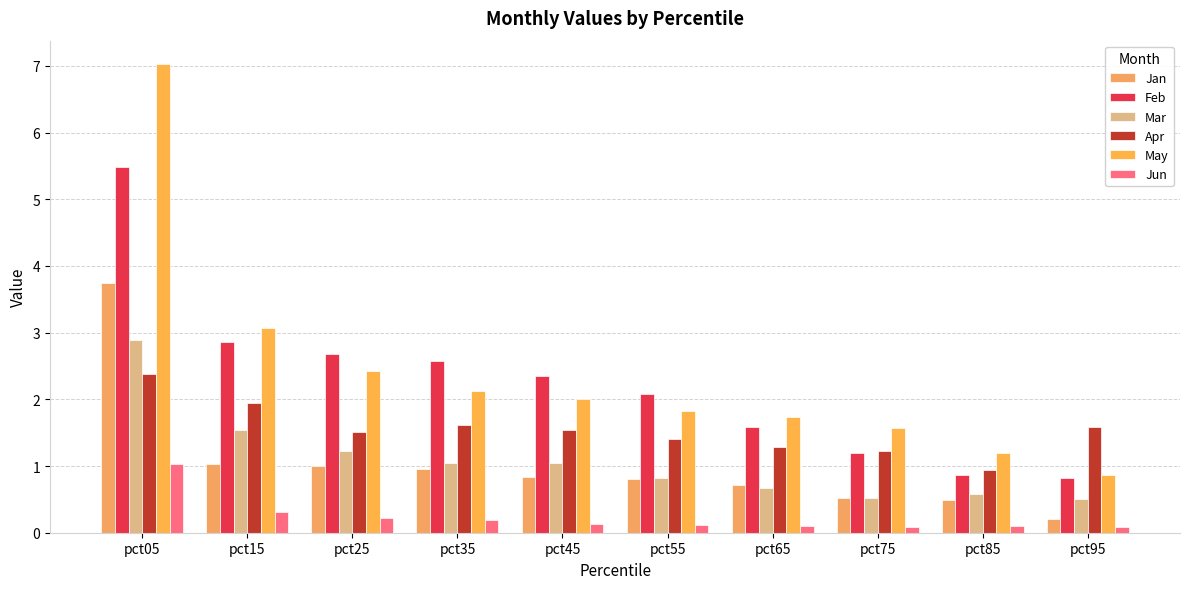

Which series has the widest spread of values?

May